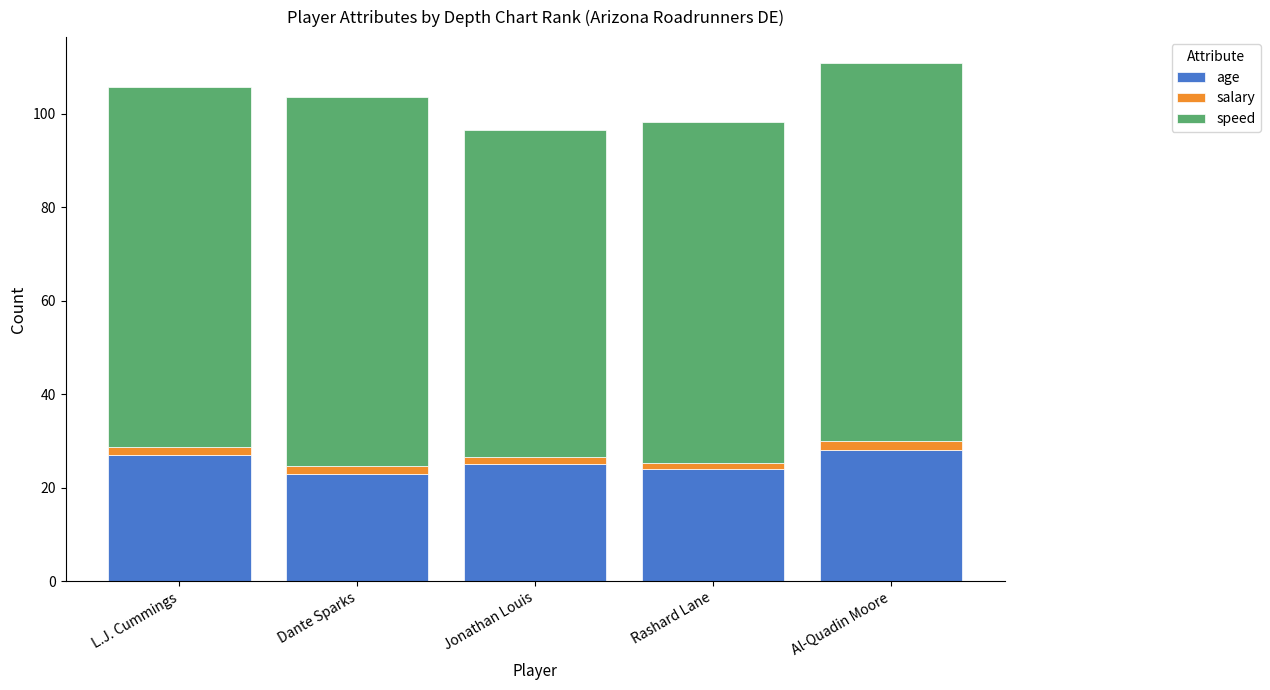

What is the maximum value for age?

28.0